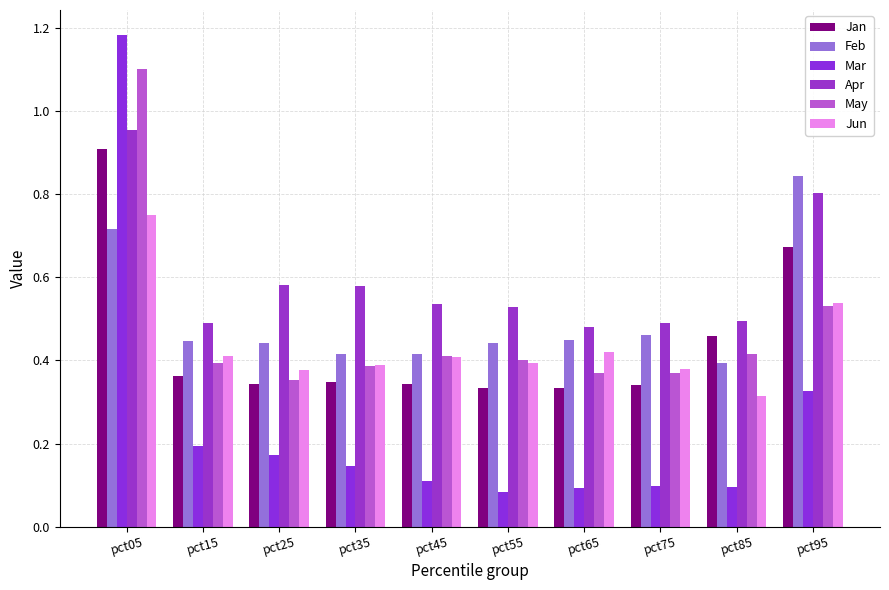

Where is May nearest to the value 0?

pct25